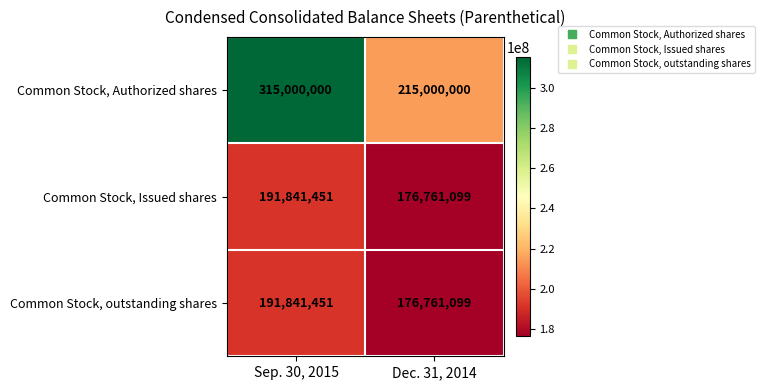

What is the total value across all series at Dec. 31, 2014?

568522198